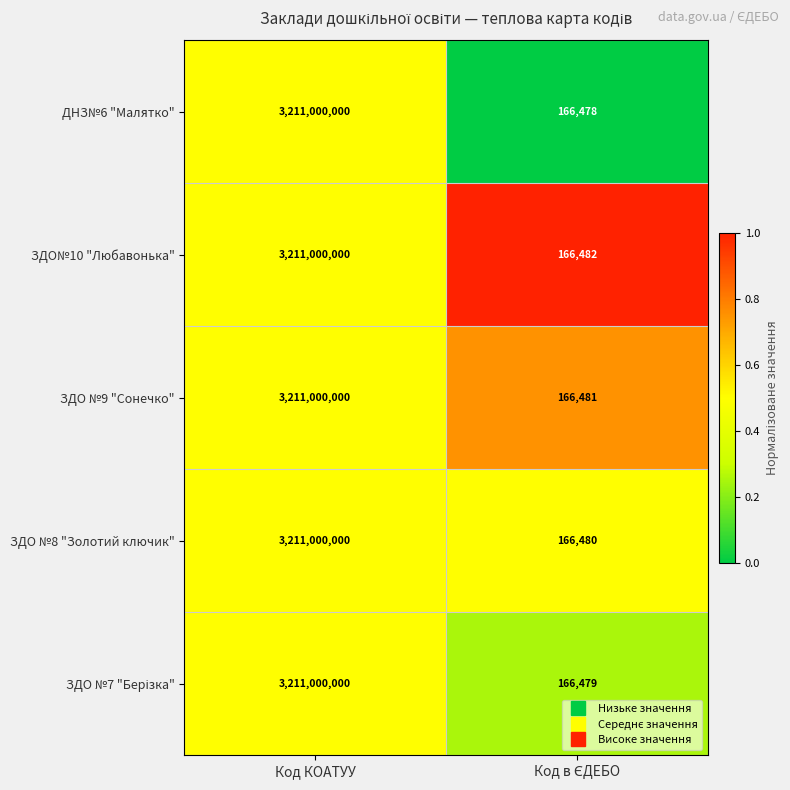

What is the average value of the ЗДО №8 "Золотий ключик" series?

1605583240